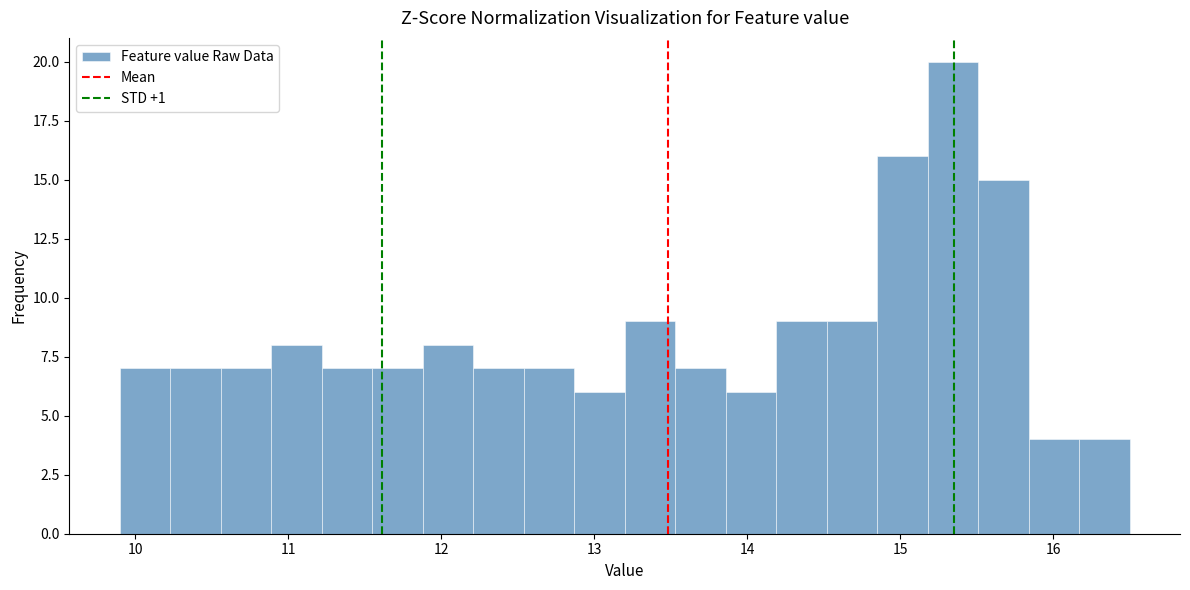

Around what value on the x-axis is the tallest bar? Give the approximate position of its centre, as read against the axis.

15.3